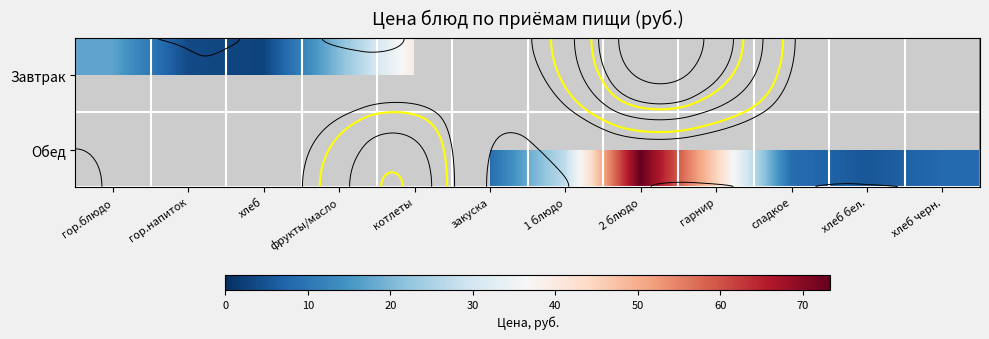

The value of Обед at 1 блюдо is 45.9. True or false?

False